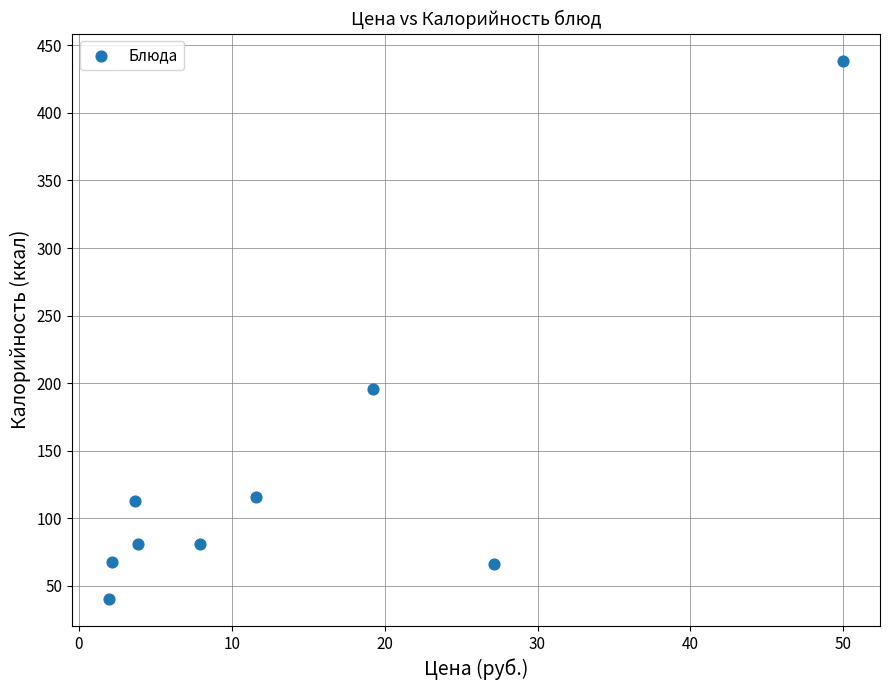

What is the average X value?

14.2